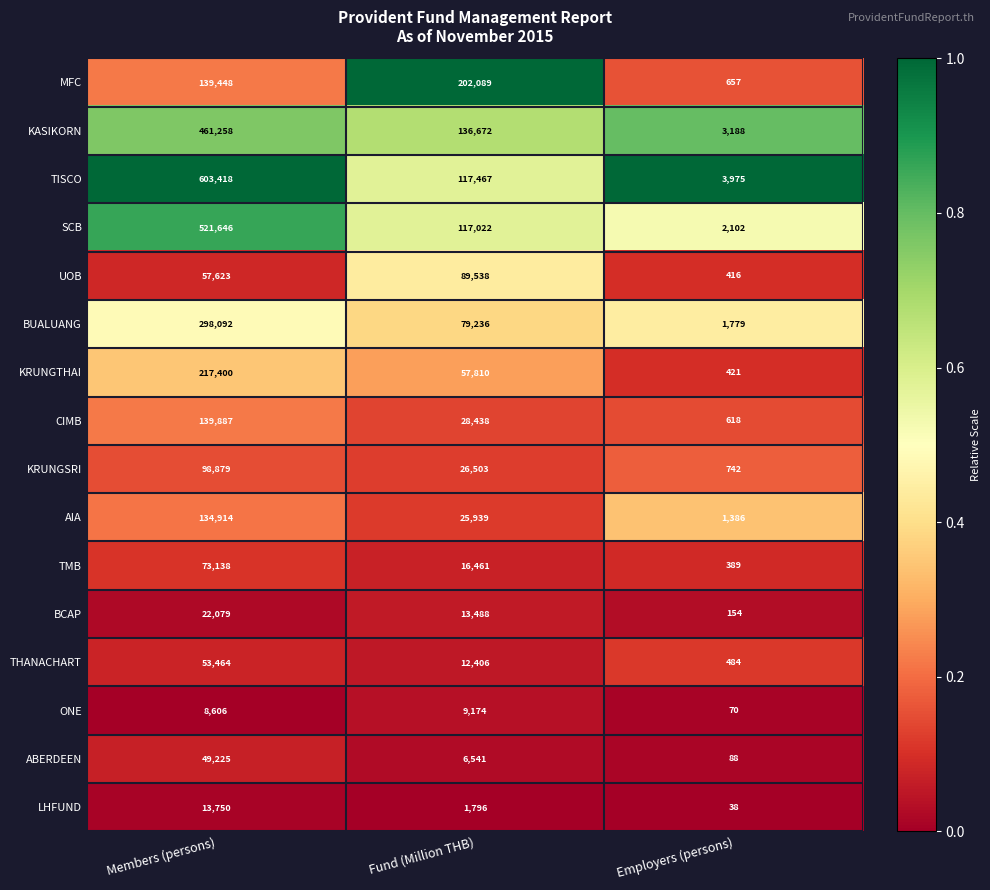

What is the spread (max minus min) of values at Employers (persons)?

3937